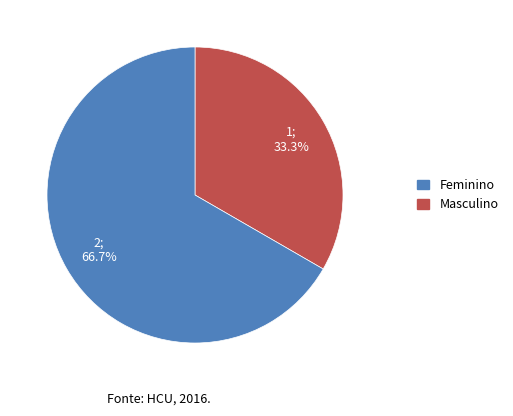

Which slice is the smallest?

Чоловіча